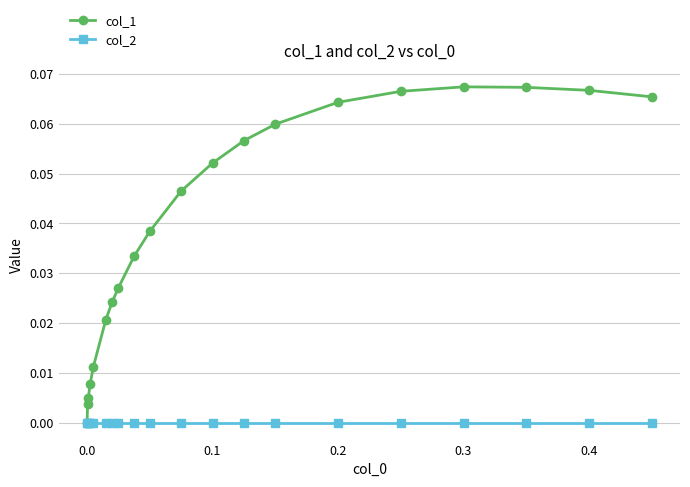

Which series has the widest spread of values?

col_1